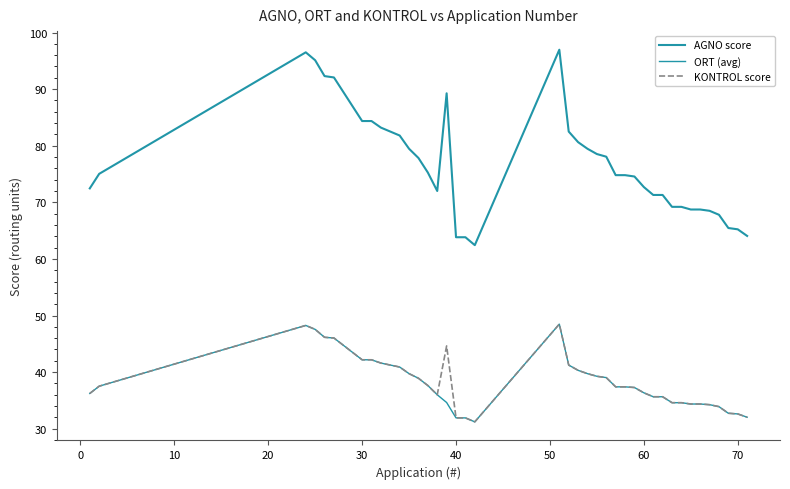

Is this an area chart (filled region under the line)?

No